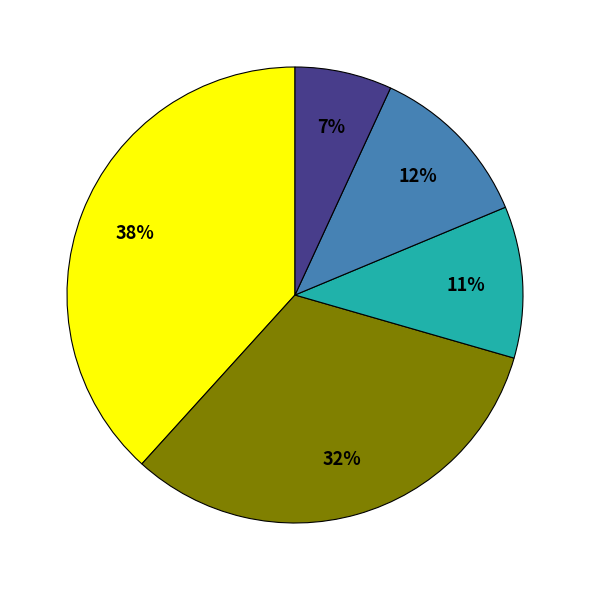

To the nearest percent, what is the difference between the largest and smallest slice percentages?

31%